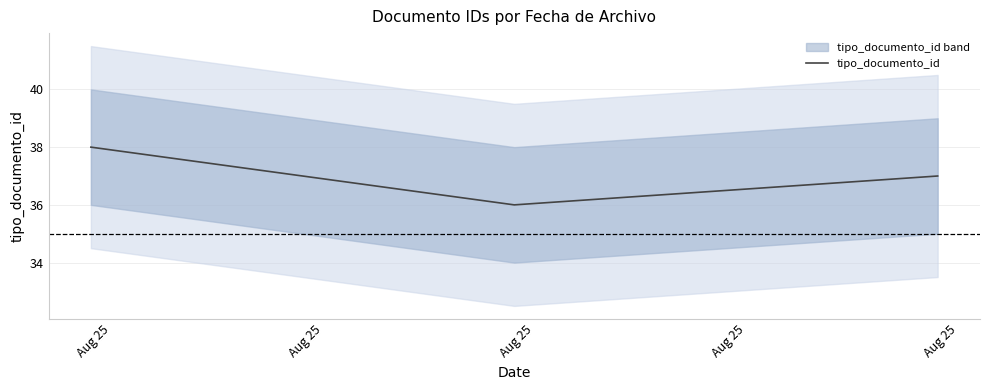

Rank the categories by value from highest to lowest.

Aug 25, Aug 25, Aug 25